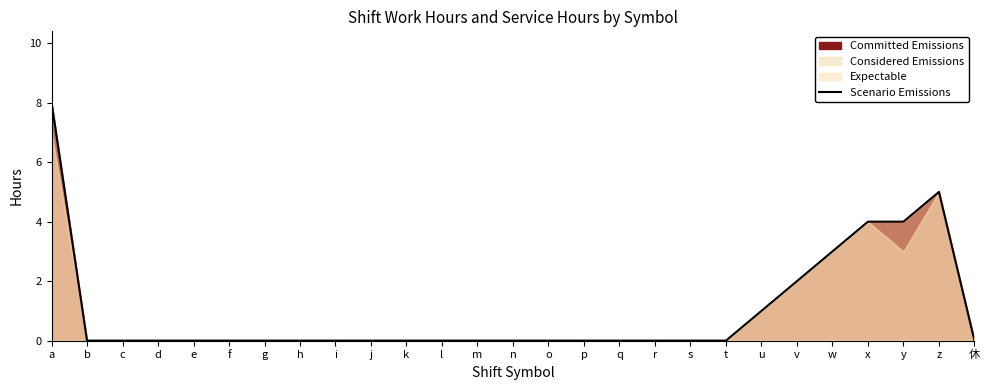

The value at w is 5. True or false?

False